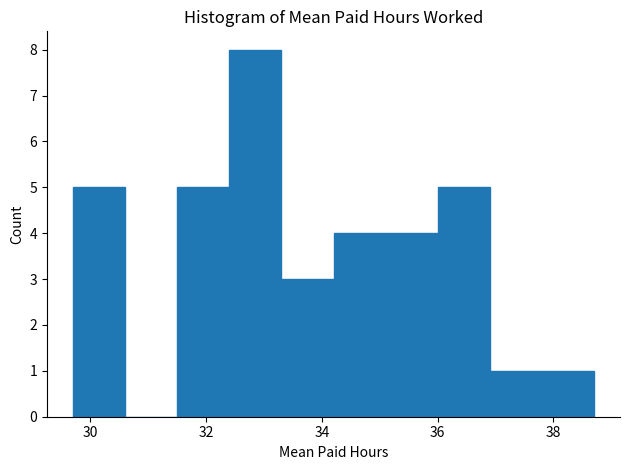

Which range on the x-axis has the tallest bar?

32.4 to 33.3